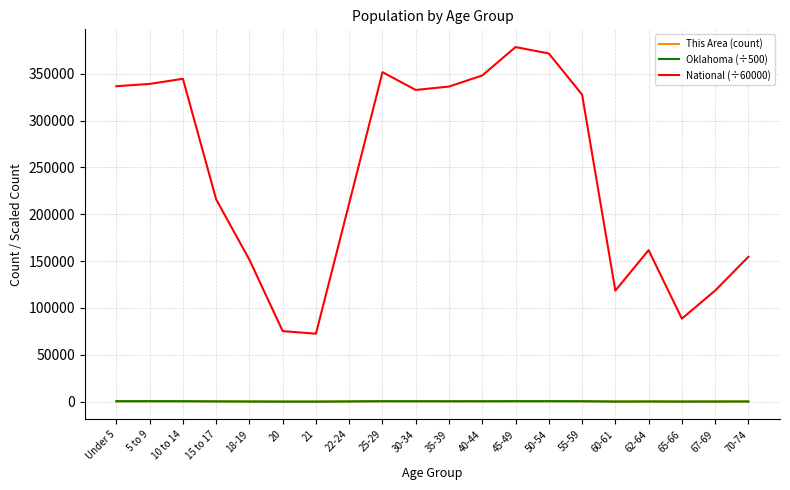

What is the total value across all series at 62-64?

162194.0